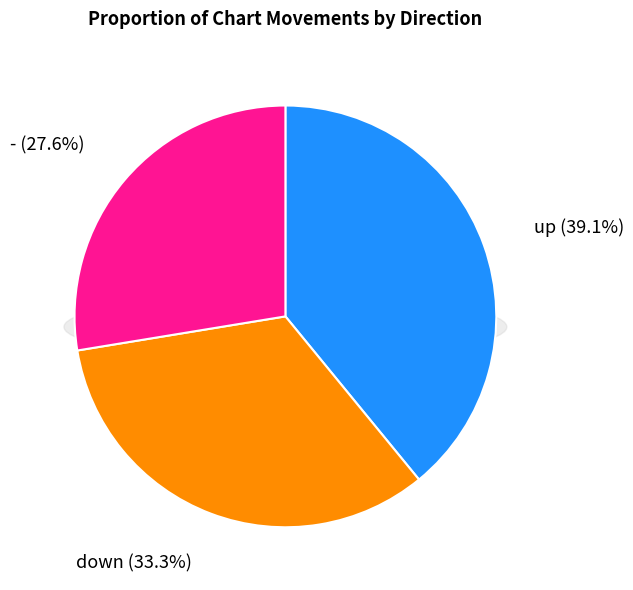

The - slice represents 17% of the pie. True or false?

False